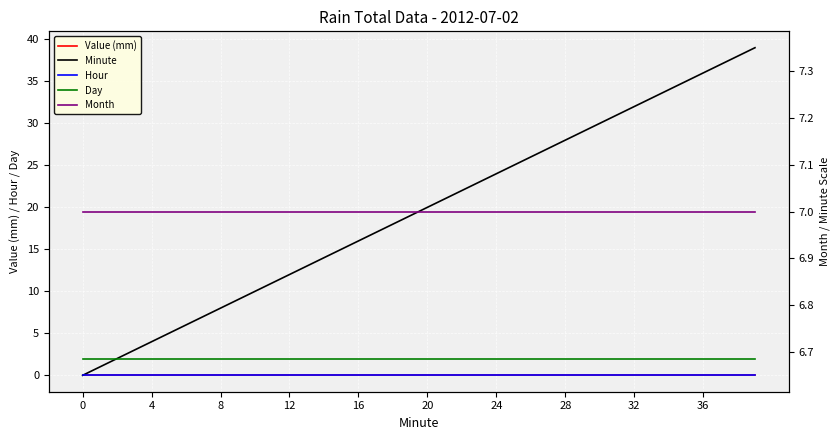

True or false: Minute and Day intersect in this chart.

False